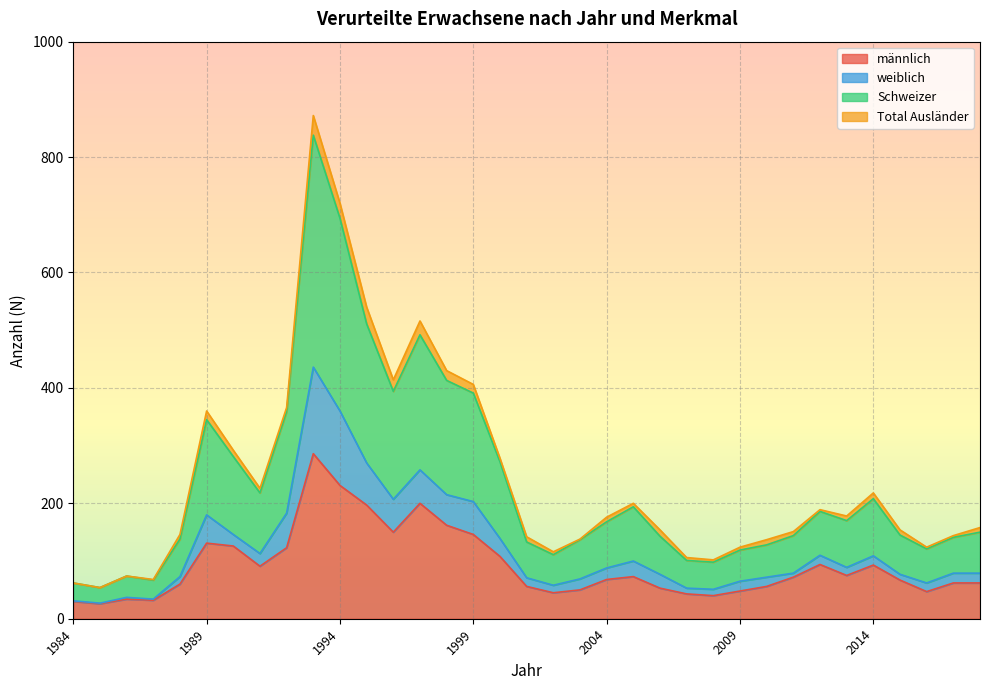

Does the chart display data point markers on the line(s)?

No